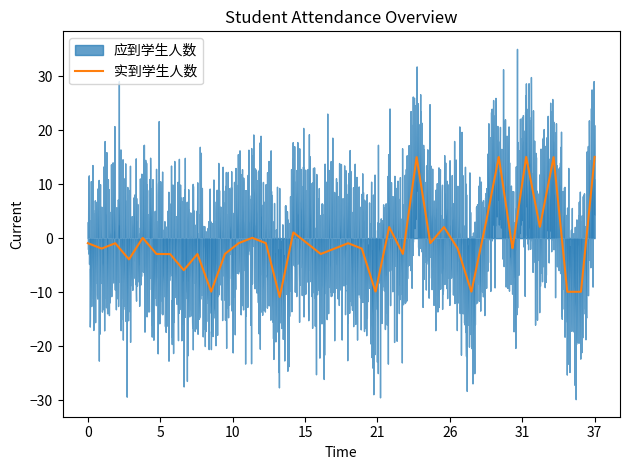

True or false: 实到学生人数 and 应到学生人数 intersect in this chart.

False